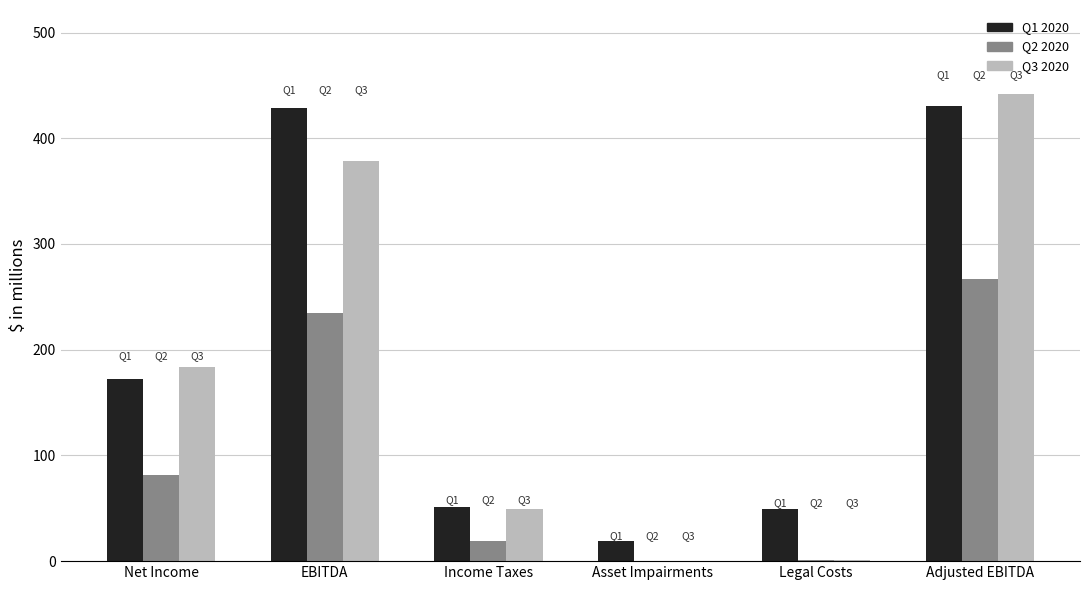

What is the sum of the Q3 2020 values at EBITDA and Asset Impairments?

378.7